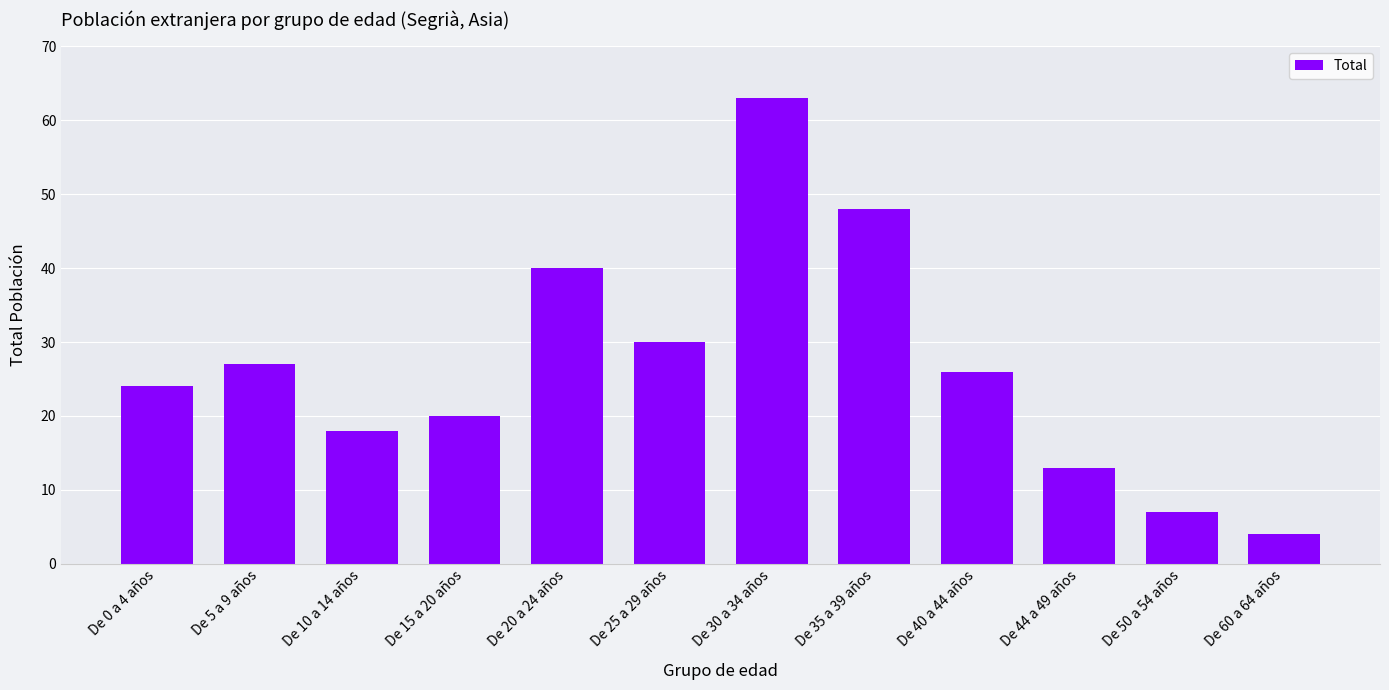

Reading left to right, what are all the values shown in this chart?

24	27	18	20	40	30	63	48	26	13	7	4